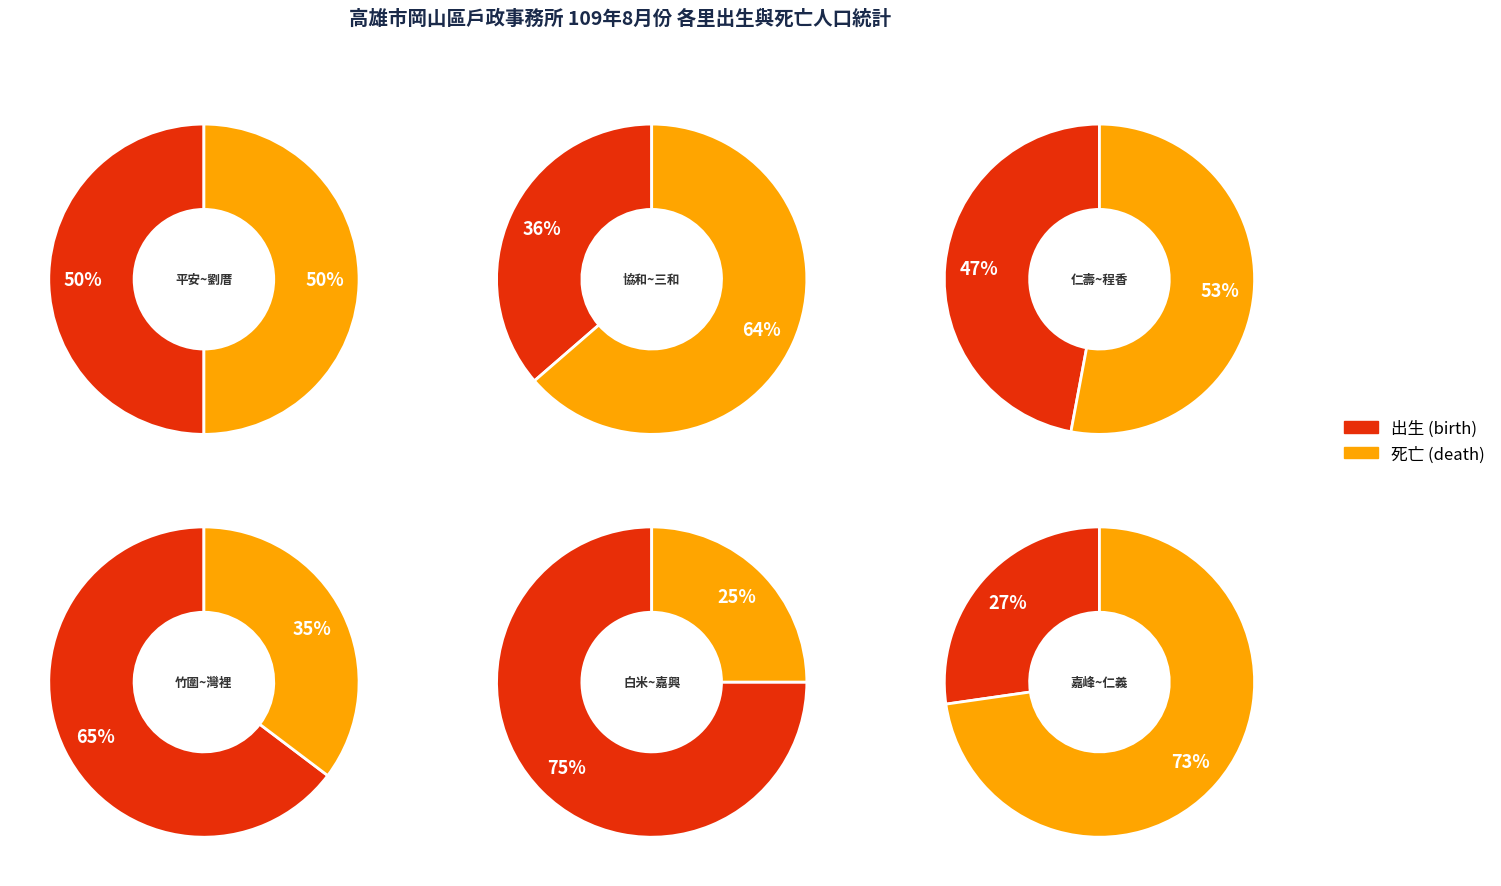

Does any single category account for the majority?

No